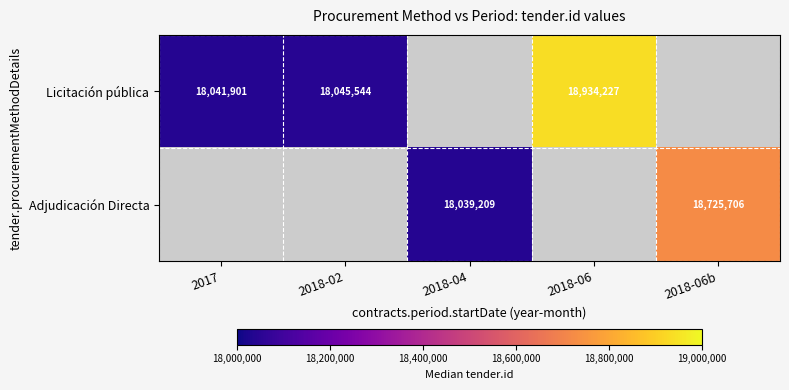

The Licitación pública series shows 8641706 at 2017. True or false?

False